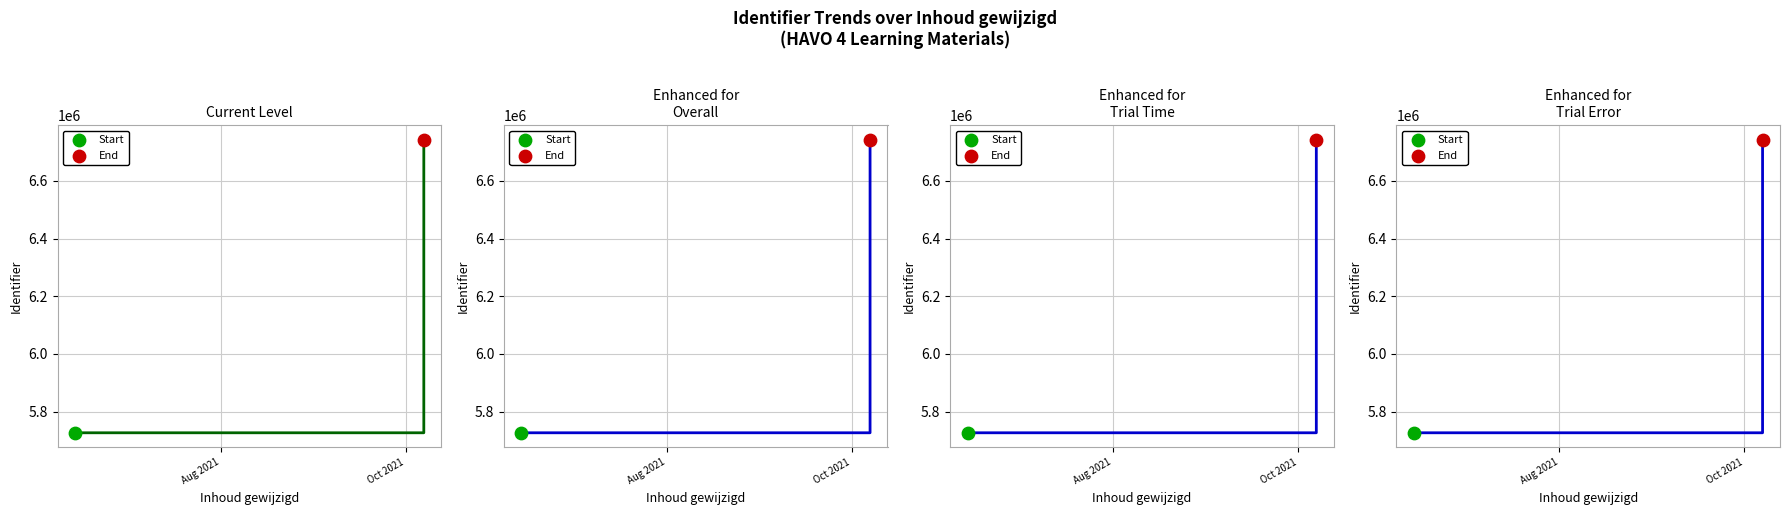

Between 2021-10-07 and 2021-10-07, which is larger?

2021-10-07